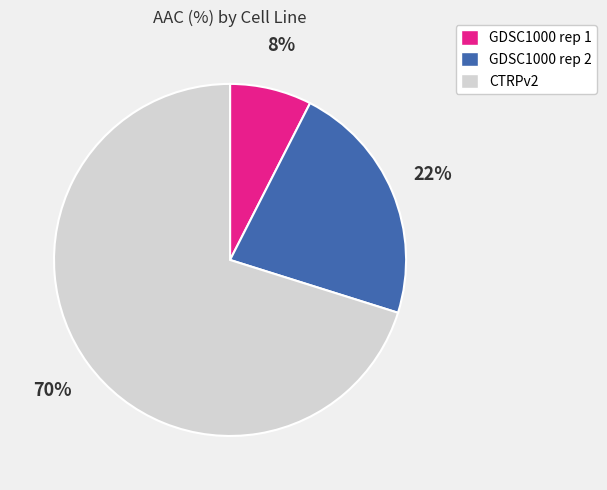

Combined, do GDSC1000 rep 1 and GDSC1000 rep 2 account for over 50%?

No